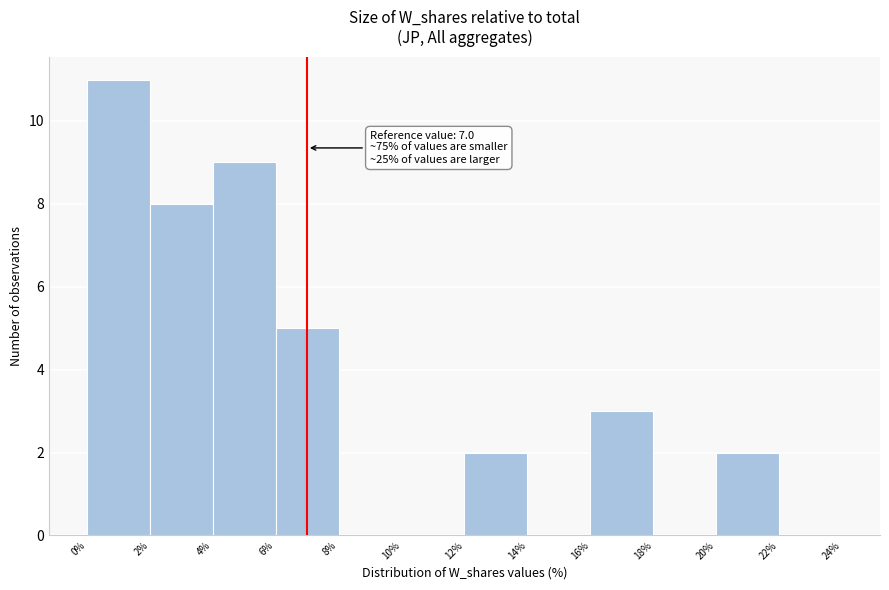

Over which range of the x-axis is the bar tallest?

0% to 2%